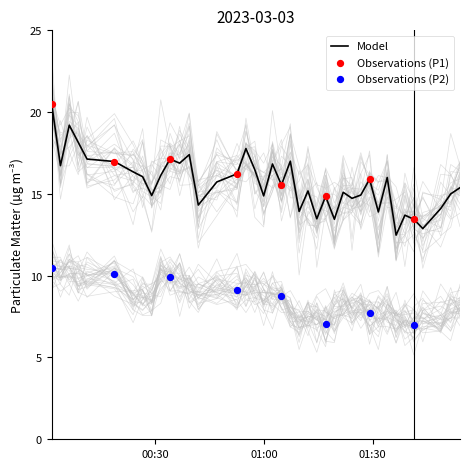

What is the minimum value for Model?

12.5